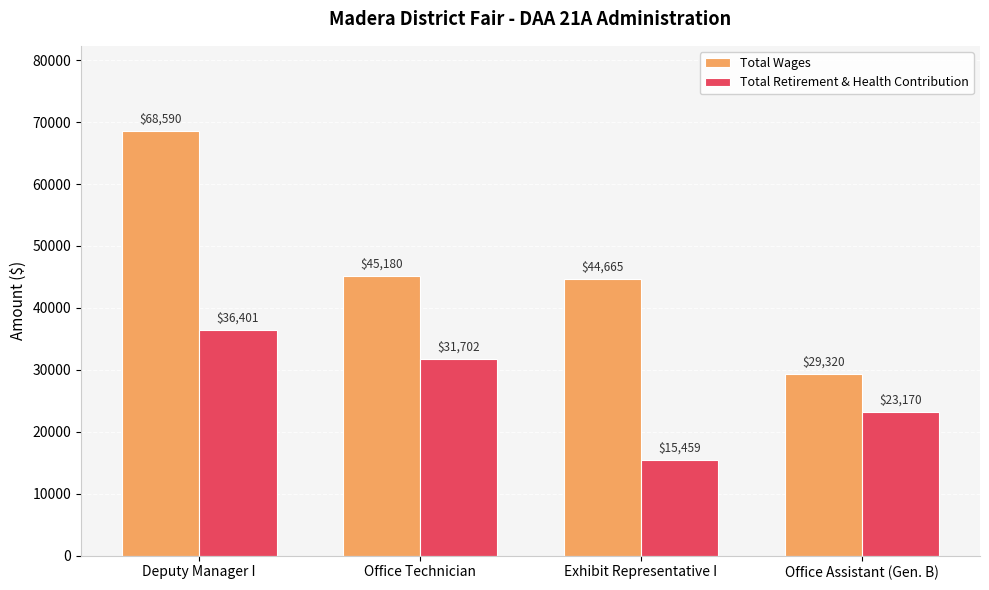

What is the difference between the highest and lowest values at Office Assistant (Gen. B)?

6150